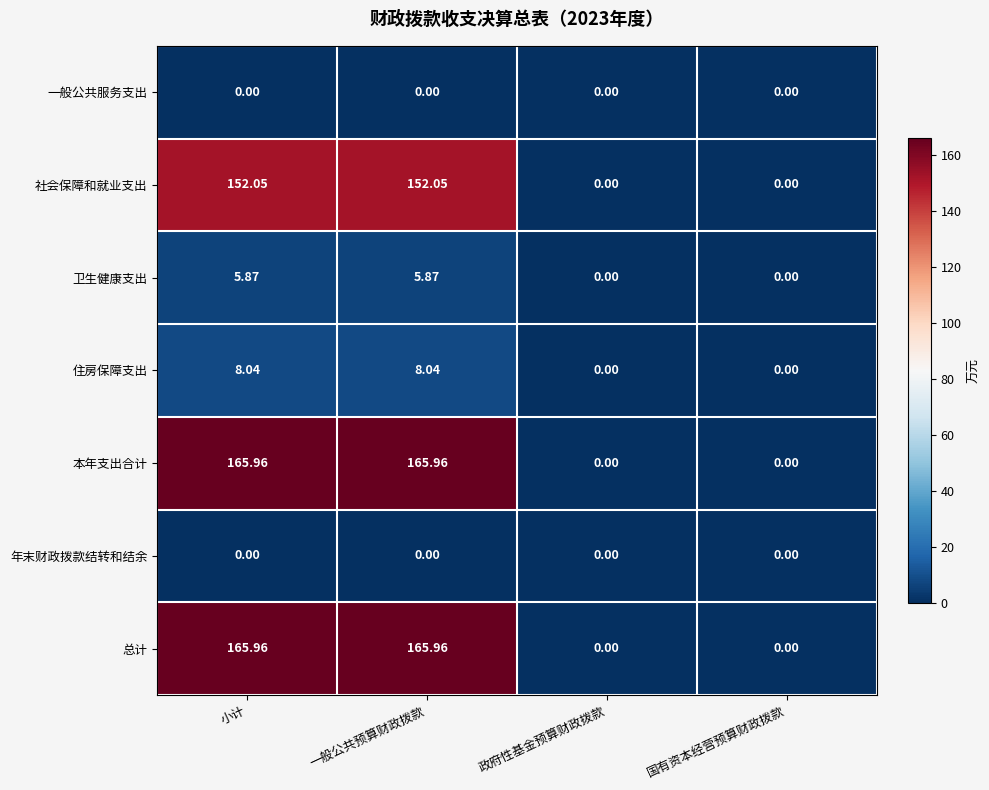

Is the value of 社会保障和就业支出 at 小计 greater than the value of 总计 at 国有资本经营预算财政拨款?

Yes